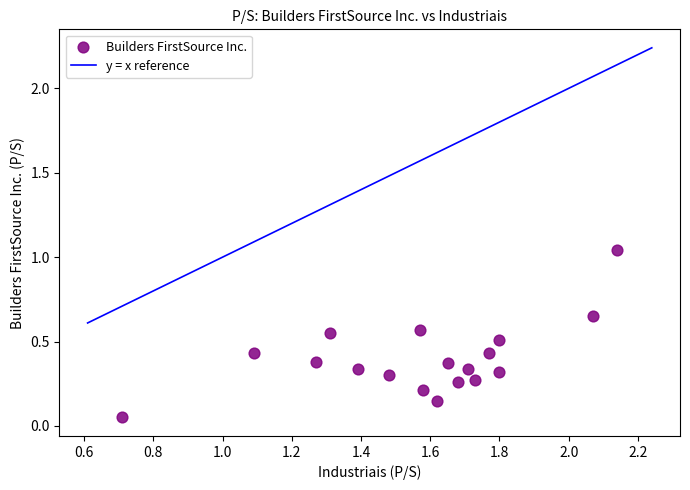

What is the range of X values (max minus min)?

1.4